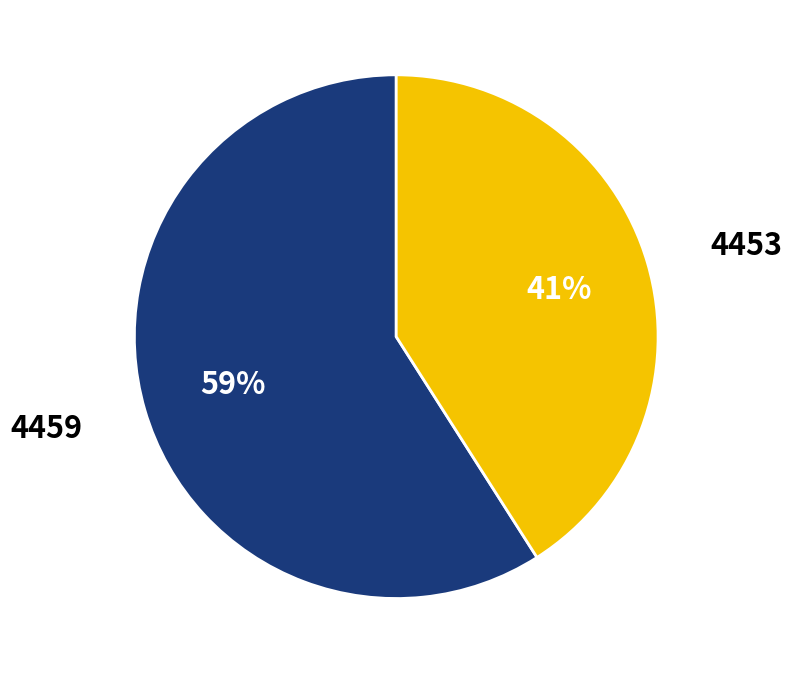

To the nearest percent, what percentage of the pie is 4459?

59%